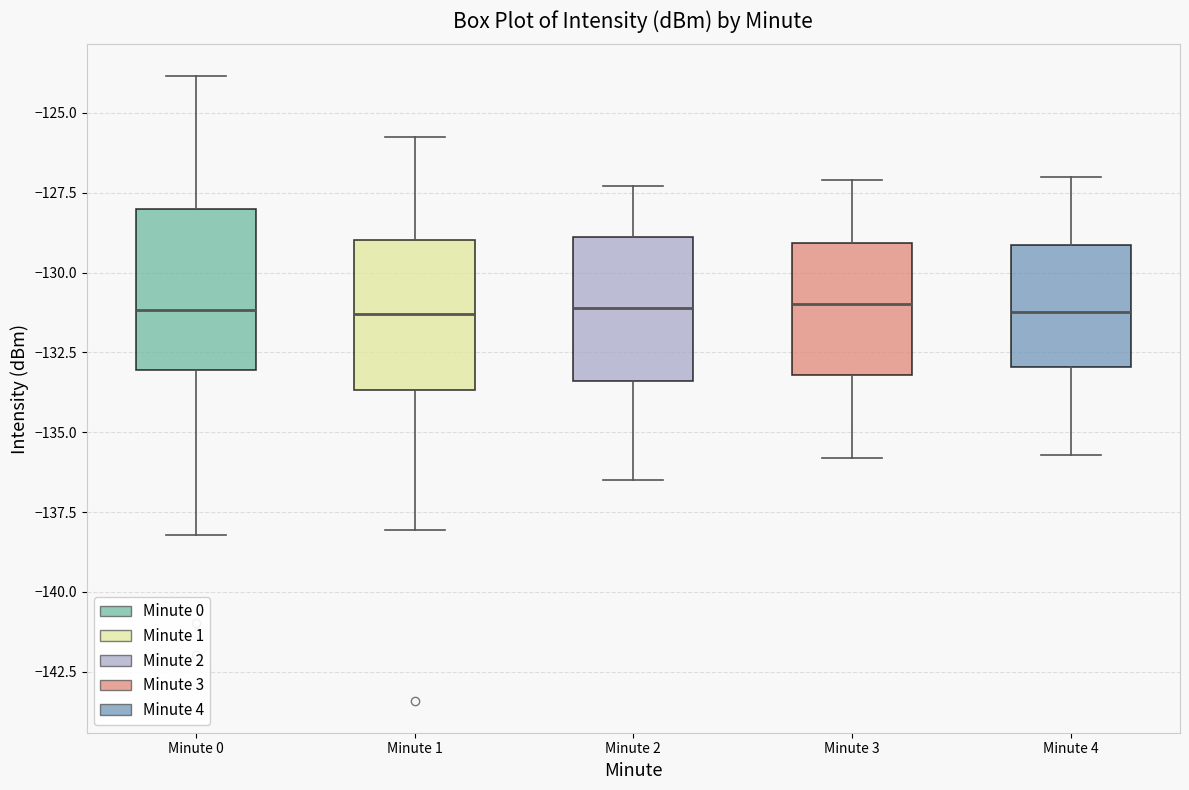

Where does the median line of the box for Minute 2 sit on the y-axis? The values are not printed on the chart, so give them approximately, as read against the axis.

-131.0